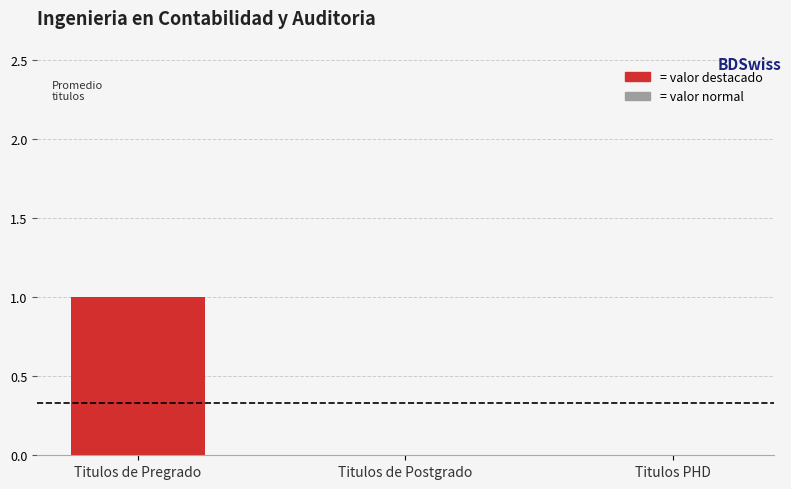

How many series are shown in this chart?

1